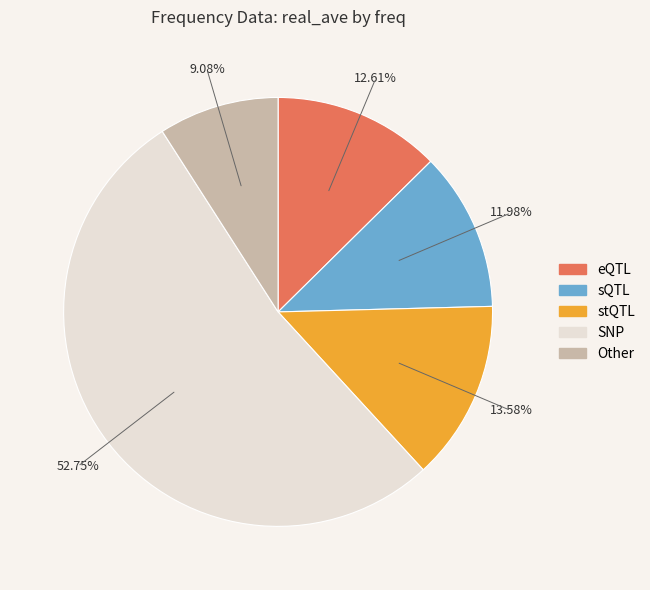

Does any single category account for the majority?

Yes